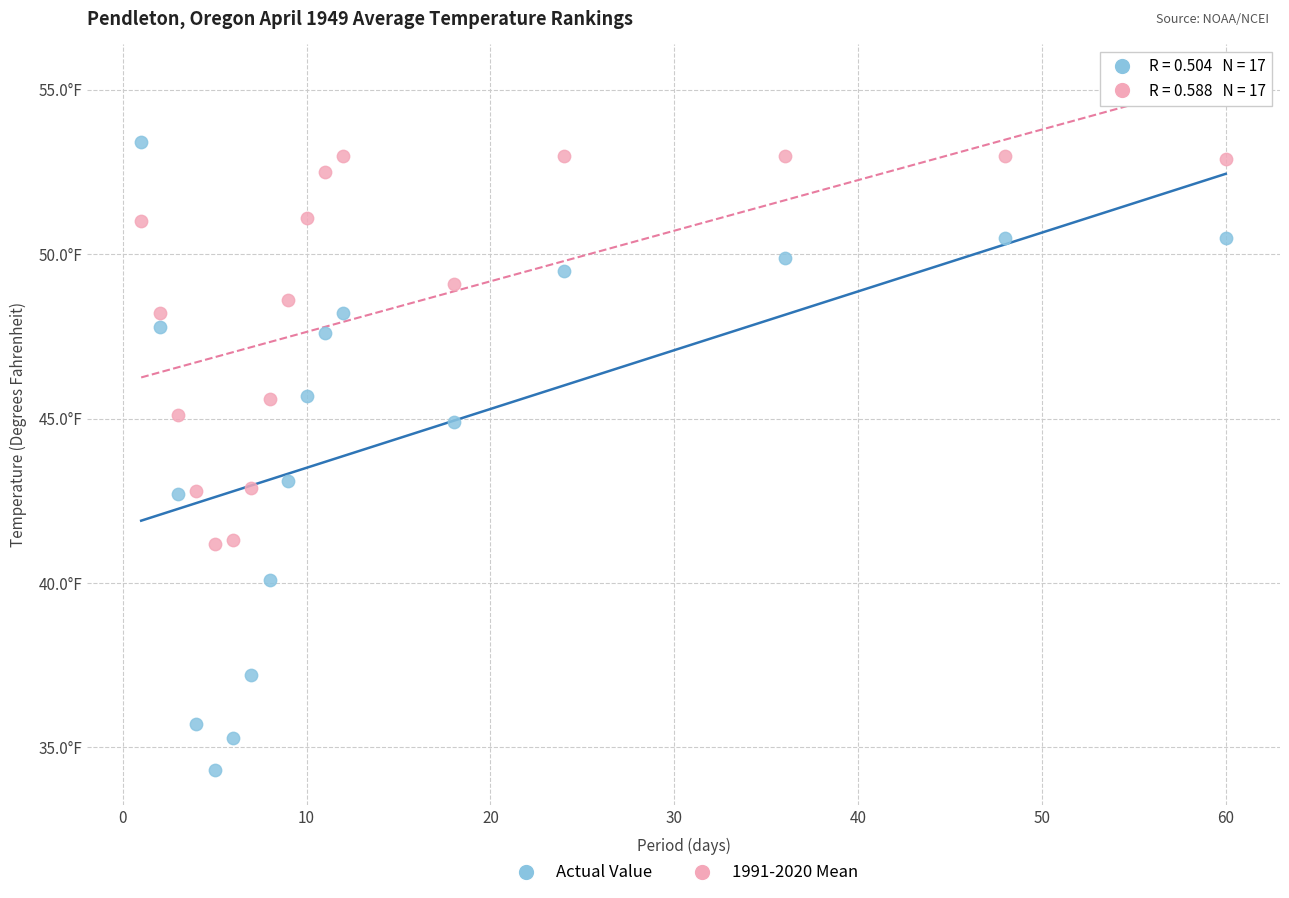

Which series has the largest Y range (max minus min)?

Actual Value